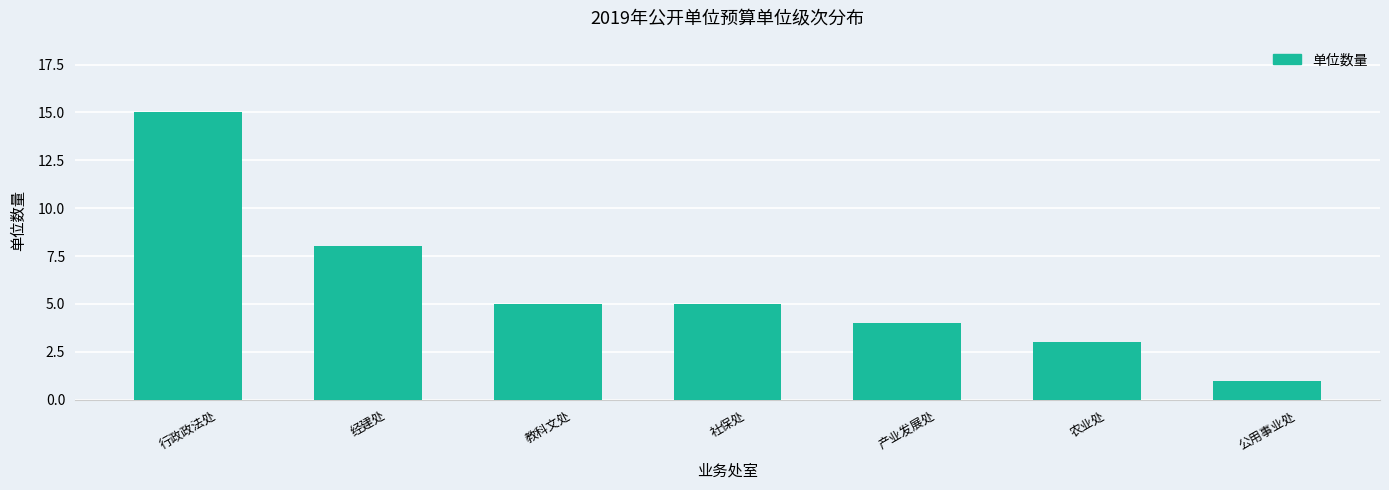

Reading left to right, transcribe all the data shown in this chart.

15	8	5	5	4	3	1